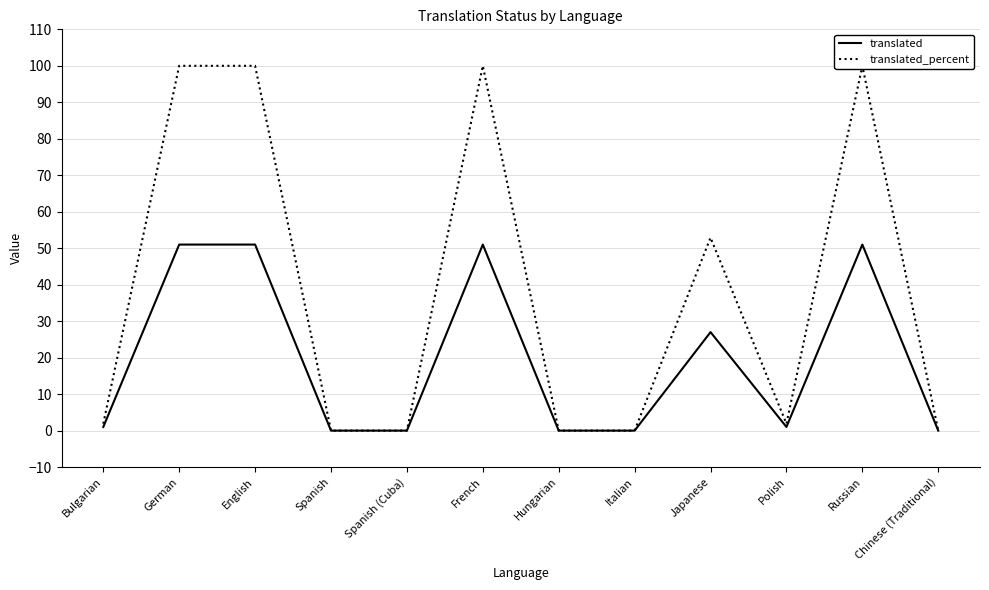

What is the maximum value for translated_percent?

100.0